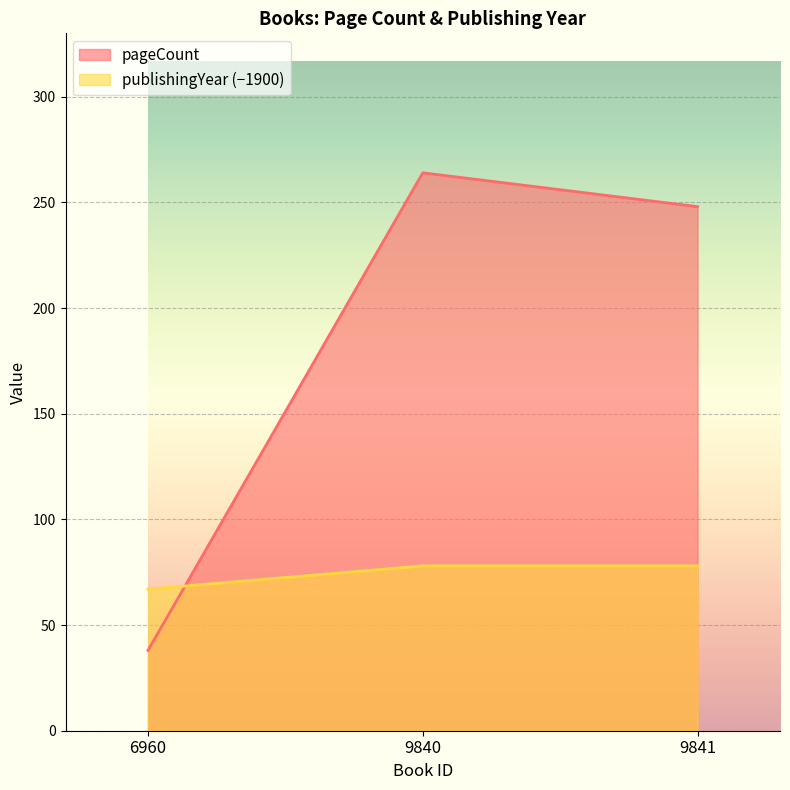

Reading left to right, what are all the values shown in this chart?

pageCount: 38	264	248
publishingYear: 67	78	78